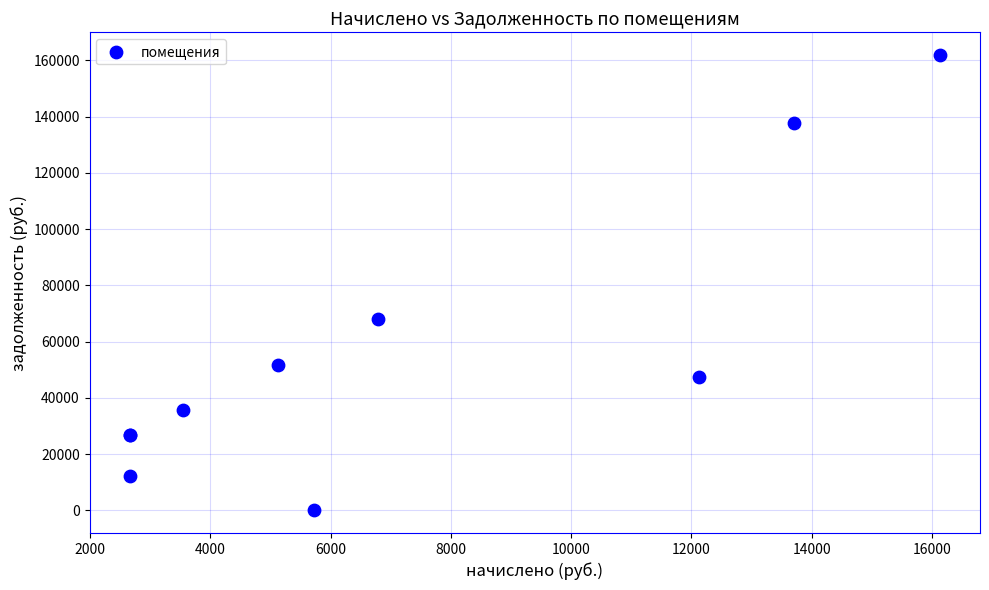

What Y value in the scatter plot is closest to 80948?

68085.1